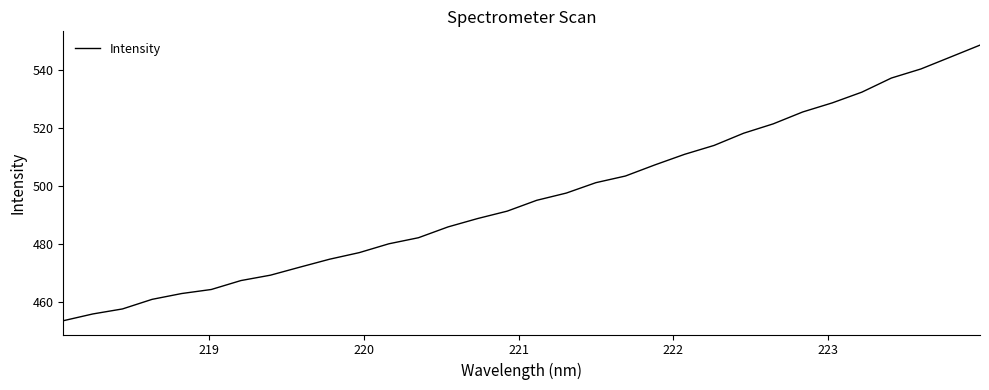

What is the average value?

495.9